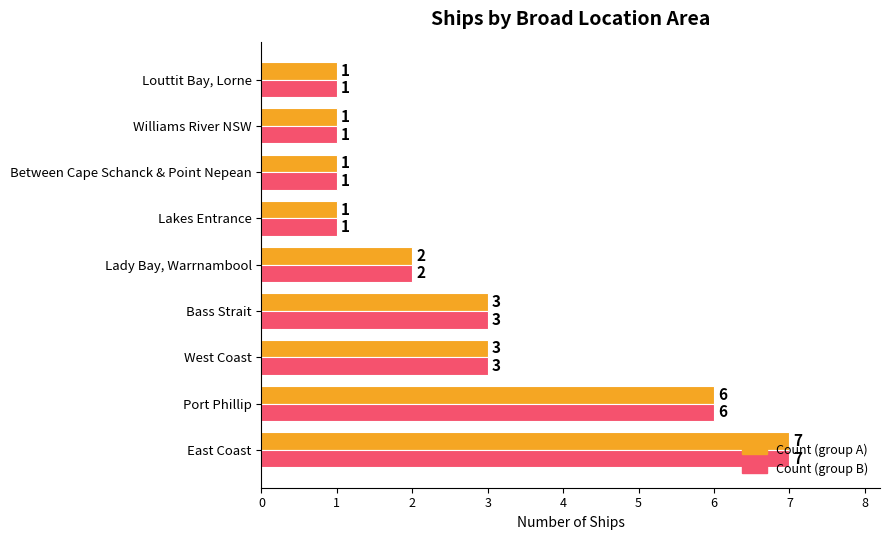

What is the maximum value shown in the chart?

7